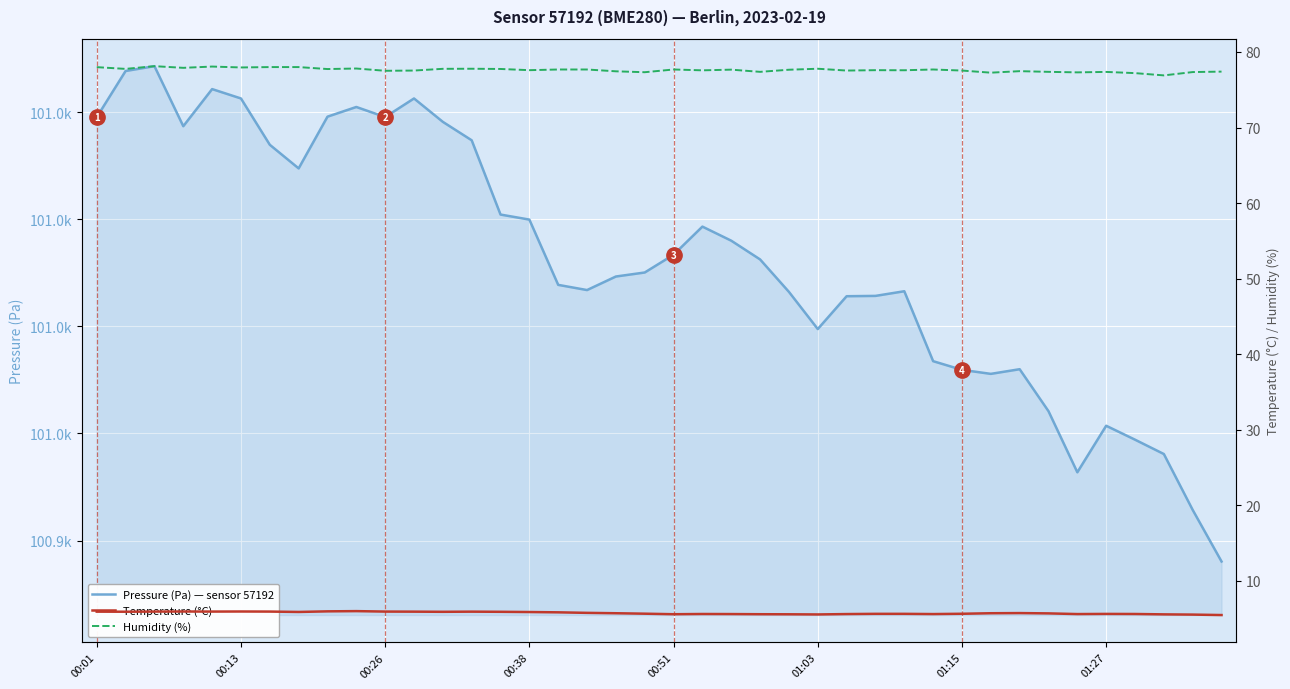

Which series changed the most between 01:15 and 39?

Pressure (Pa) — sensor 57192